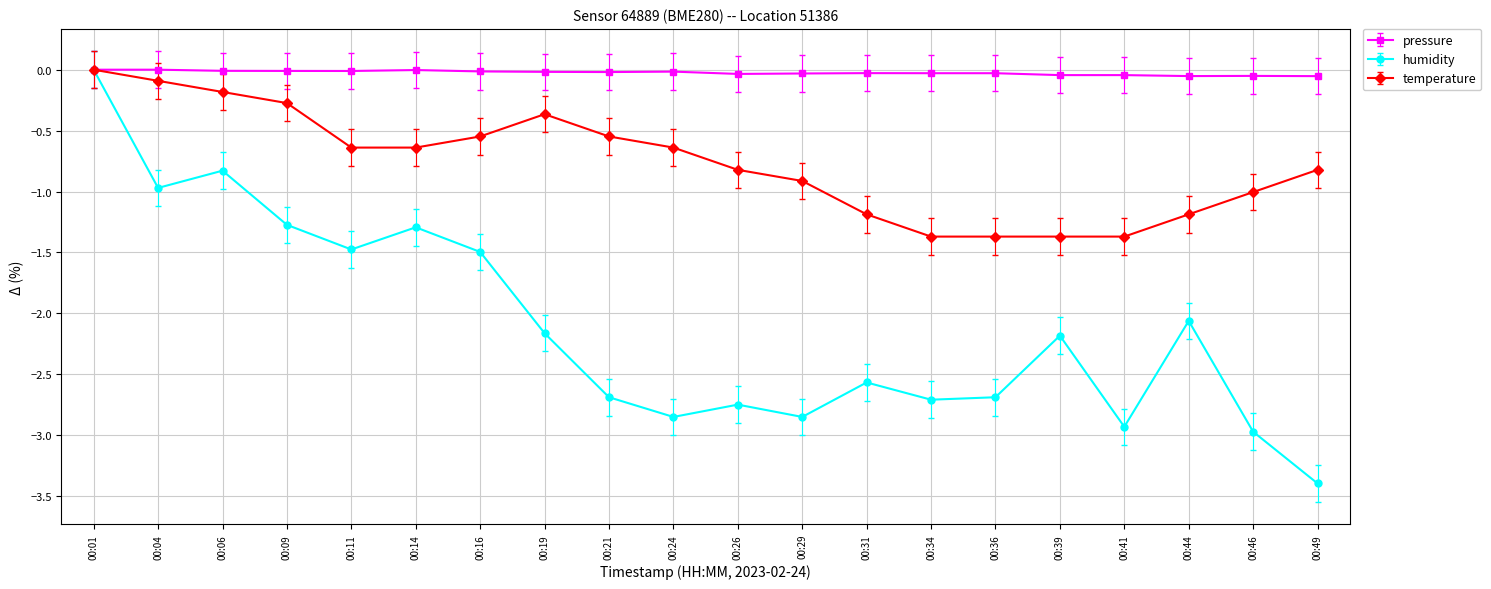

In humidity, how many points are lower than both neighbors (excluding endpoints)?

6